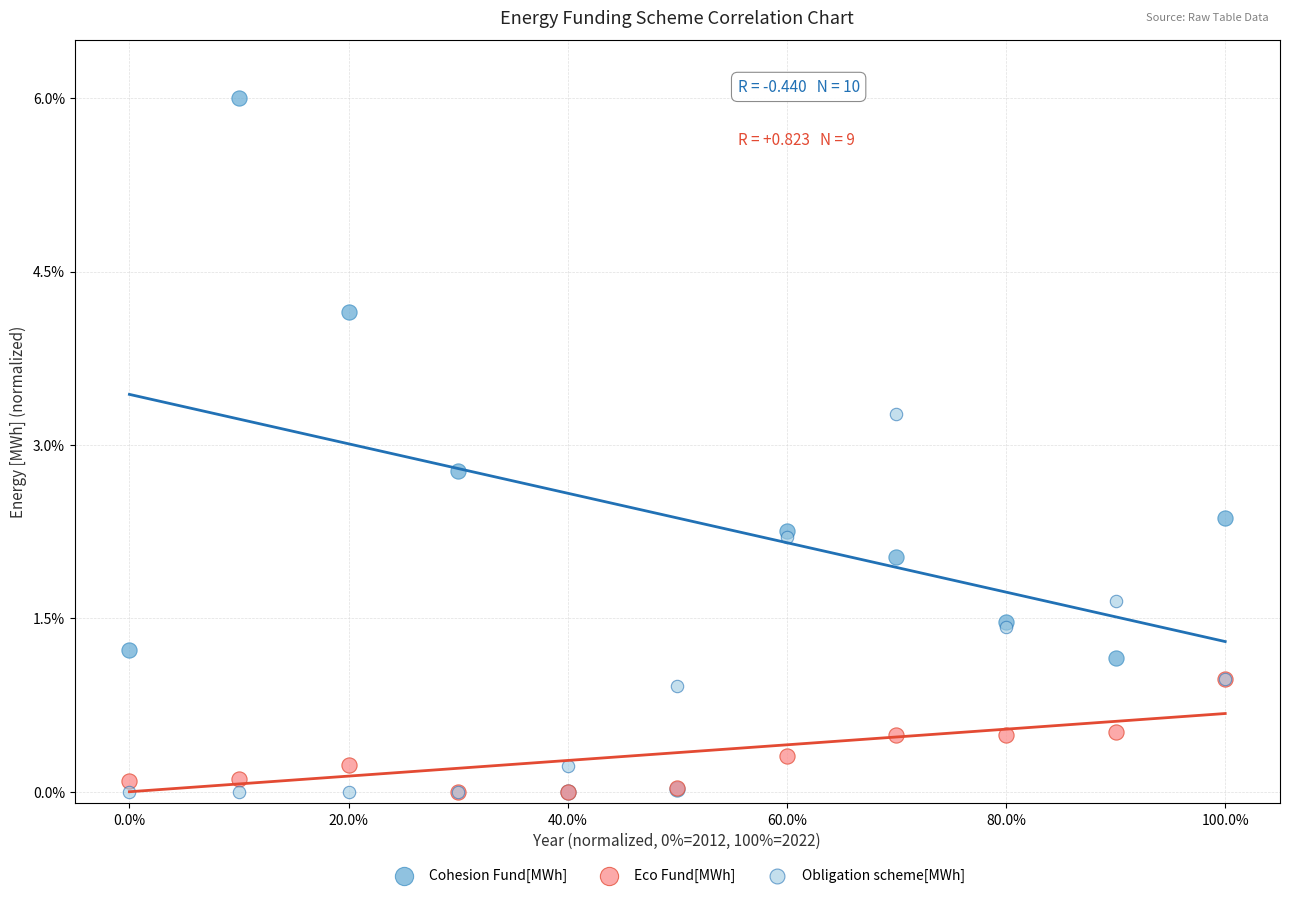

Which series has the largest Y range (max minus min)?

Cohesion Fund[MWh]